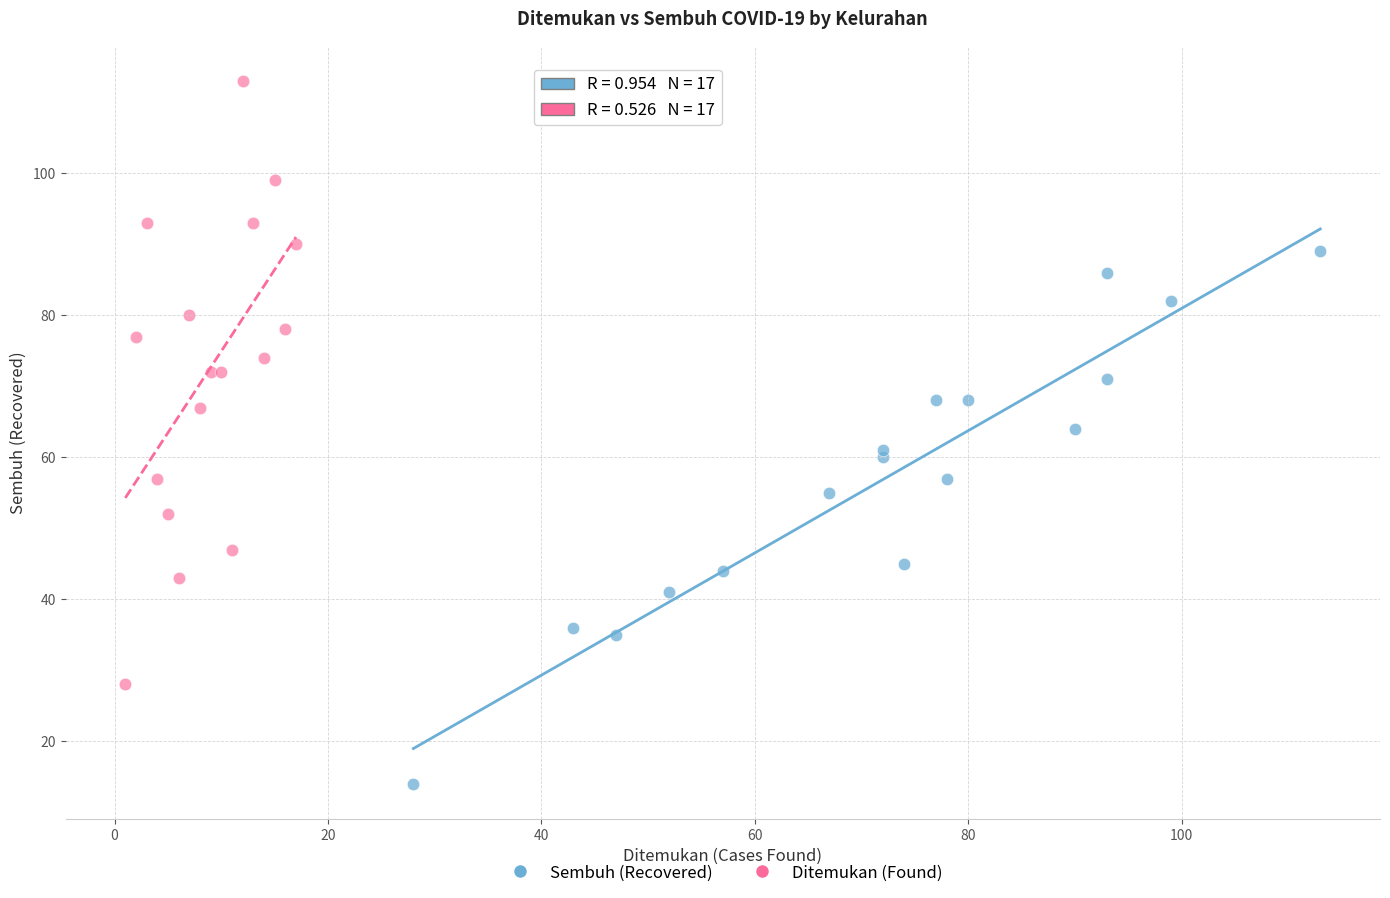

Which series has the widest spread of Y values?

Ditemukan (Found)